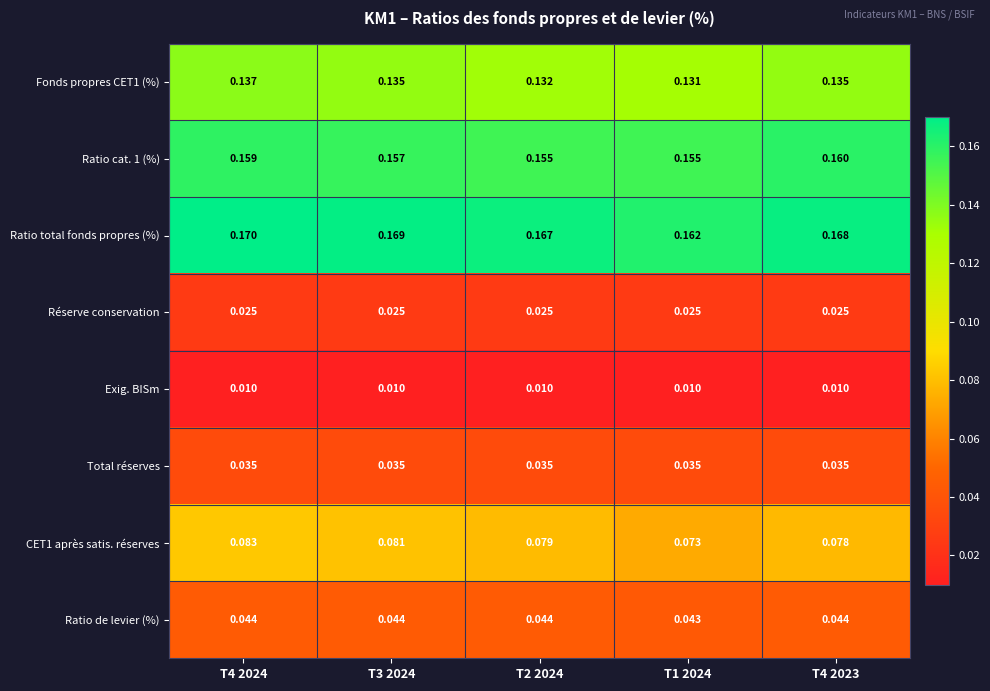

Is the value of Réserve conservation at T4 2024 greater than the value of Exig. BISm at T3 2024?

Yes